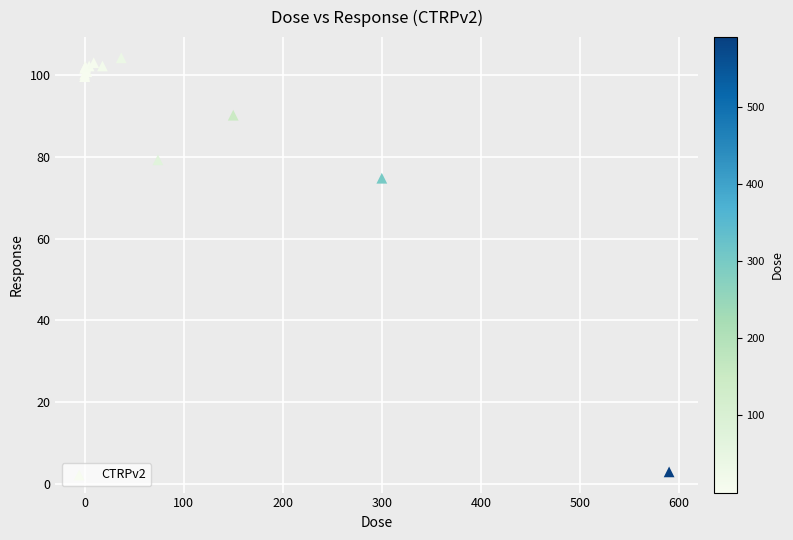

What Y value in the scatter plot is closest to 53?

74.8